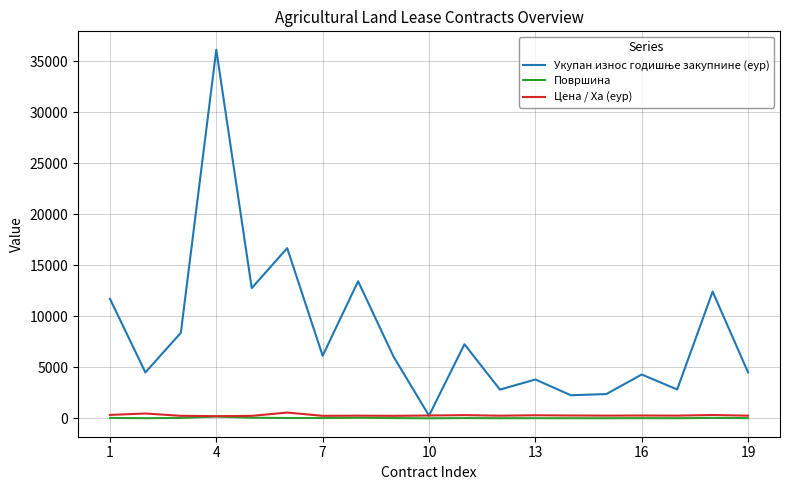

What is the greatest value displayed?

36127.9